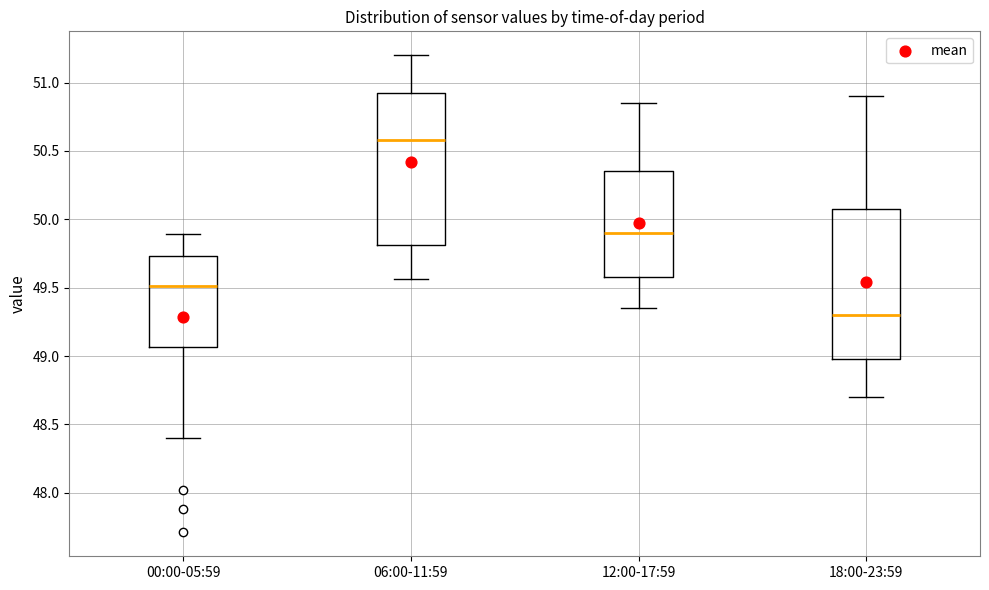

Where does the median line of the box for 18:00-23:59 sit on the y-axis? The values are not printed on the chart, so give them approximately, as read against the axis.

49.30